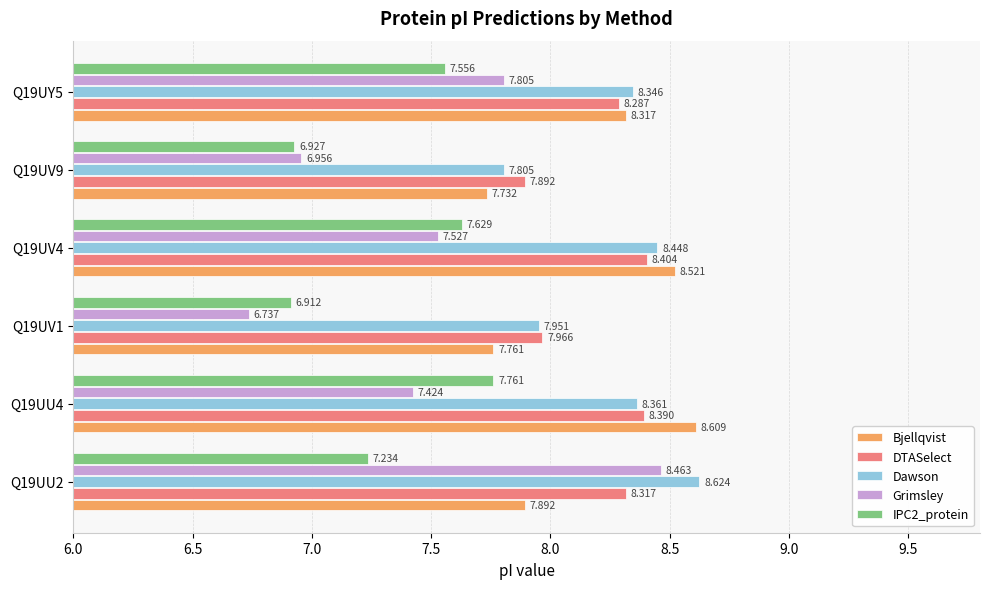

Is the value of IPC2_protein at Q19UV4 greater than the value of Dawson at Q19UV1?

No